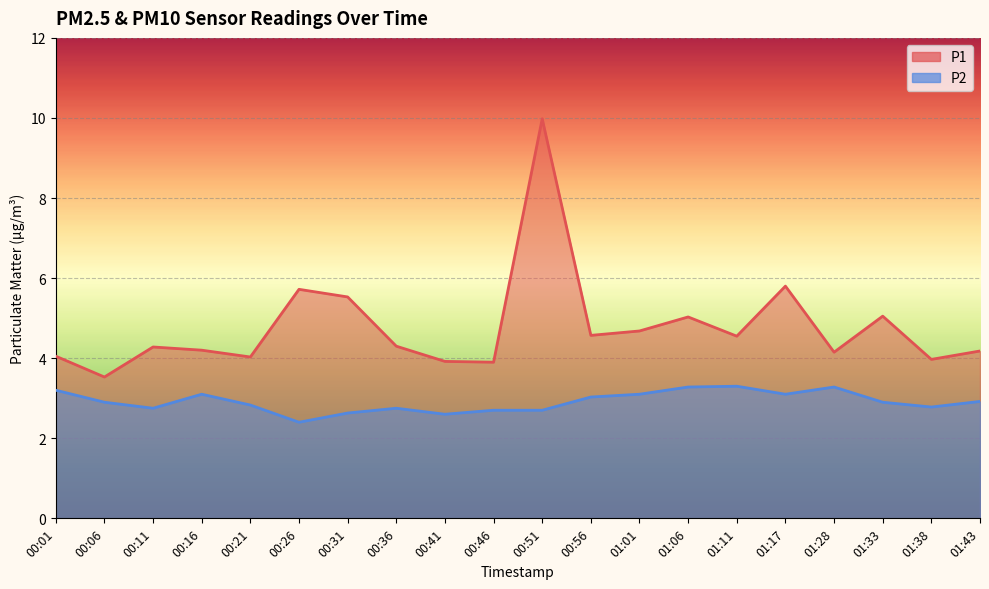

Reading left to right, what are all the values shown in this chart?

P1: 00:01=4.0	00:06=3.5	00:11=4.3	00:16=4.2	00:21=4.0	00:26=5.7	00:31=5.5	00:36=4.3	00:41=3.9	00:46=3.9	00:51=10.0	00:56=4.6	01:01=4.7	01:06=5.0	01:11=4.5	01:17=5.8	01:28=4.2	01:33=5.0	01:38=4.0	01:43=4.2
P2: 00:01=3.2	00:06=2.9	00:11=2.8	00:16=3.1	00:21=2.8	00:26=2.4	00:31=2.6	00:36=2.8	00:41=2.6	00:46=2.7	00:51=2.7	00:56=3.0	01:01=3.1	01:06=3.3	01:11=3.3	01:17=3.1	01:28=3.3	01:33=2.9	01:38=2.8	01:43=2.9